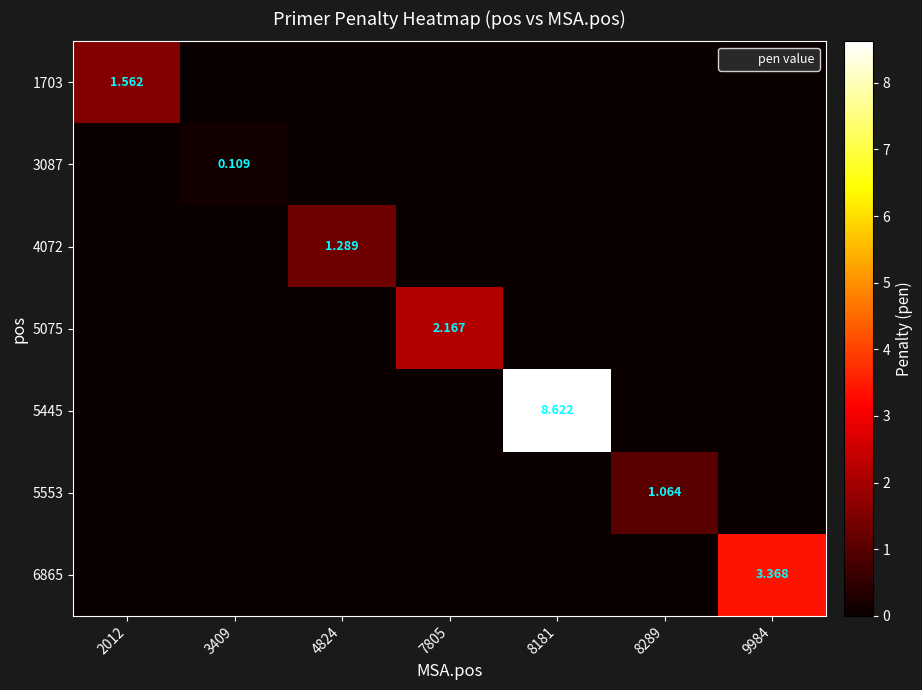

Rank the series by their maximum value, from lowest to highest.

3087, 5553, 4072, 1703, 5075, 6865, 5445